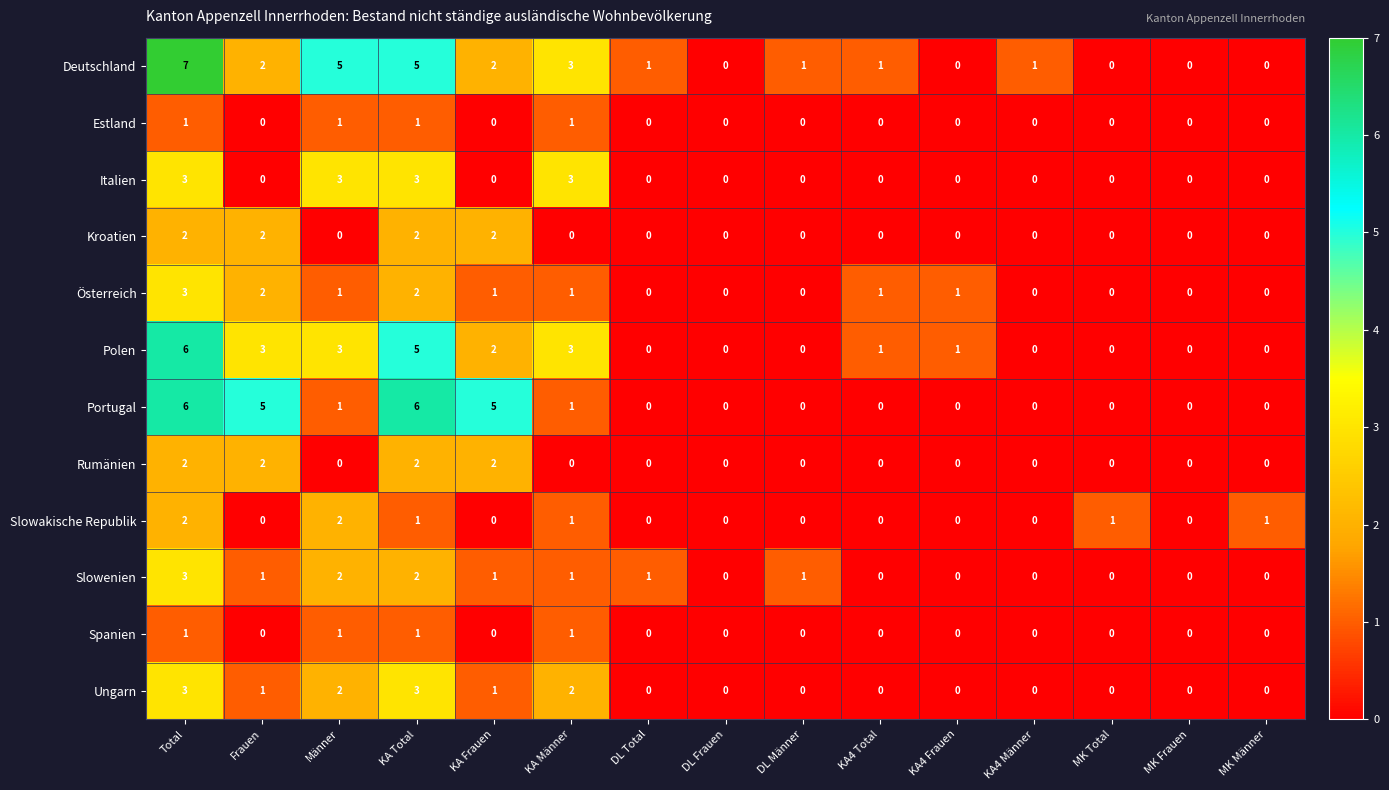

Between Frauen and MK Männer, which series saw the biggest shift?

Portugal